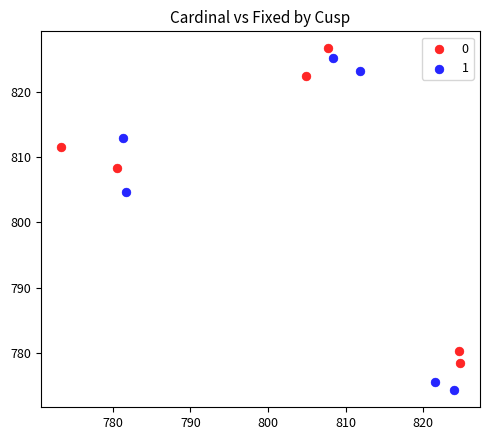

Which series contains the highest Y value?

0